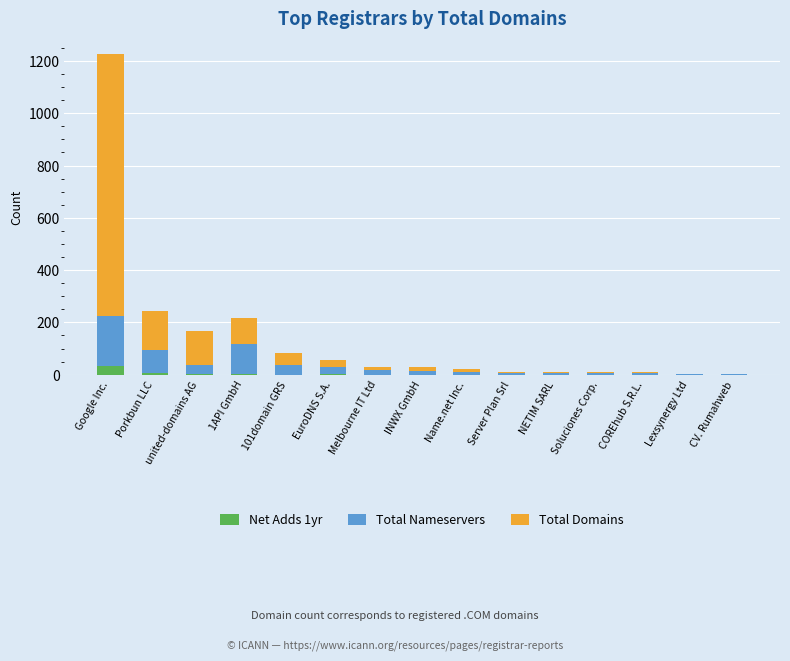

The value of Net Adds 1yr at Lexsynergy Ltd is 0. True or false?

True